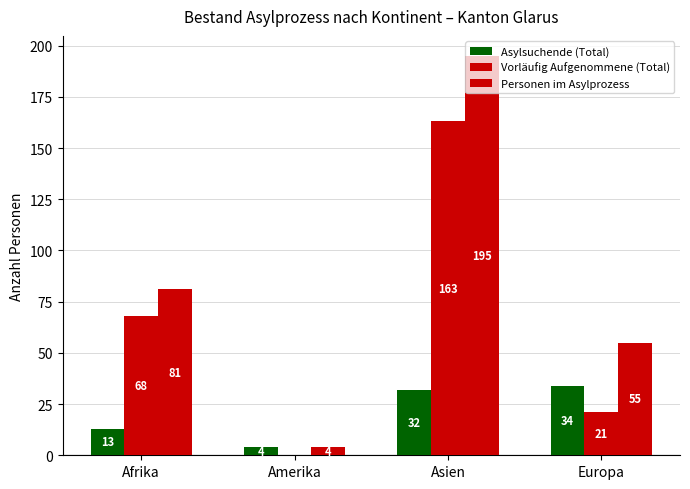

What is the sum of all Vorläufig Aufgenommene (Total) values?

252